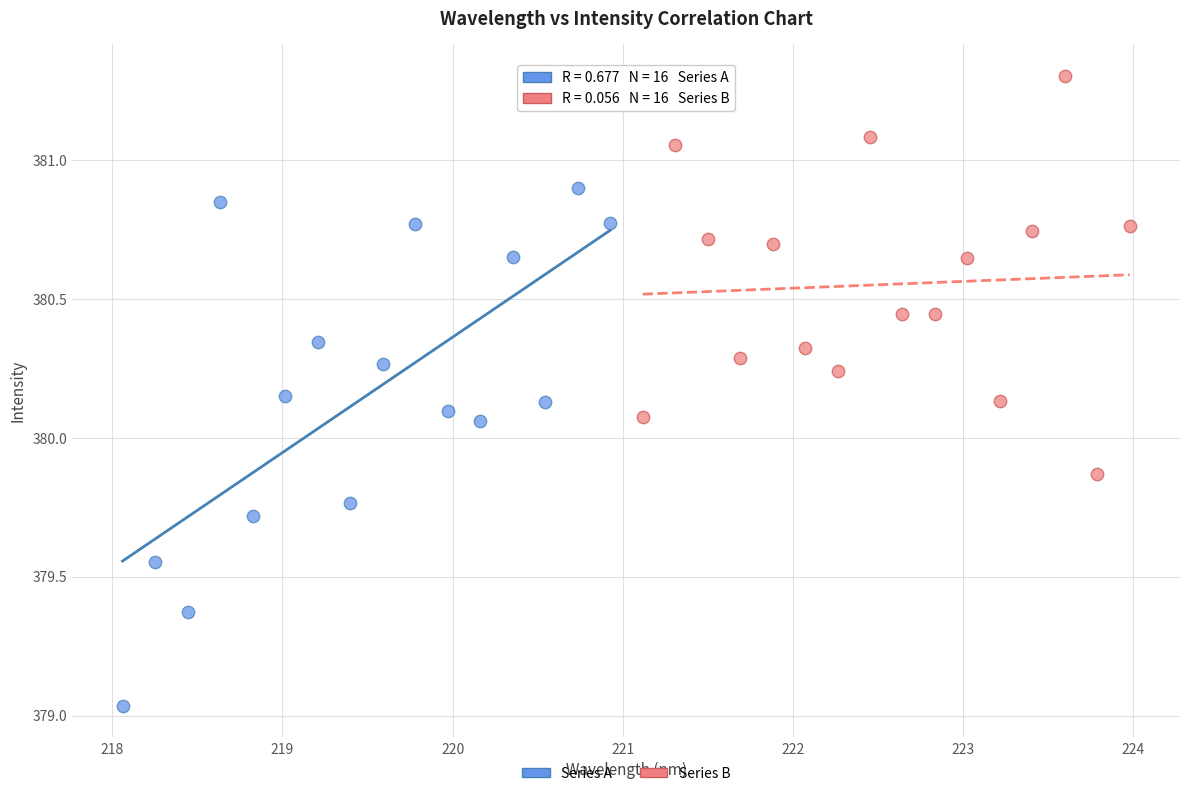

Which series reaches the maximum Y coordinate?

Series B